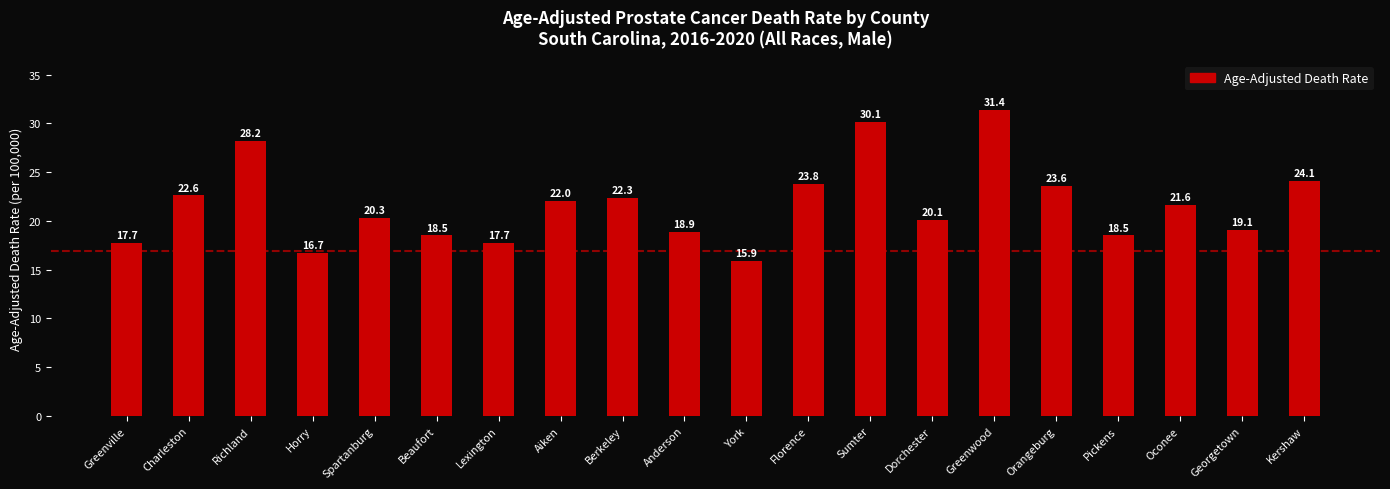

What is the difference between the second highest and second lowest values?

13.4